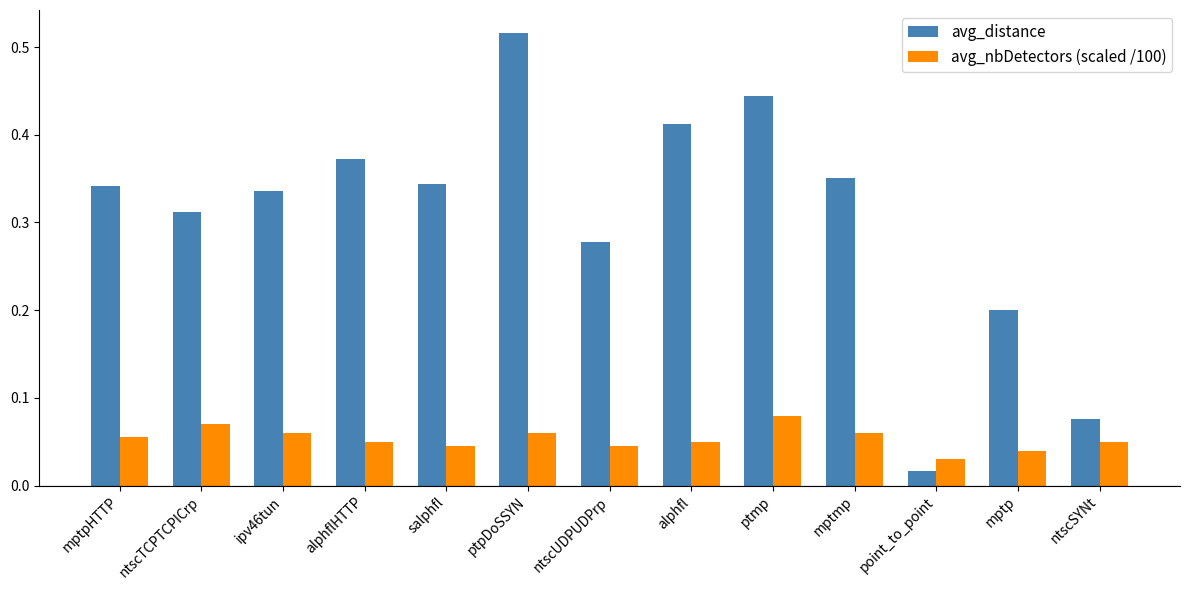

Which label corresponds to the smallest value in the chart?

point_to_point